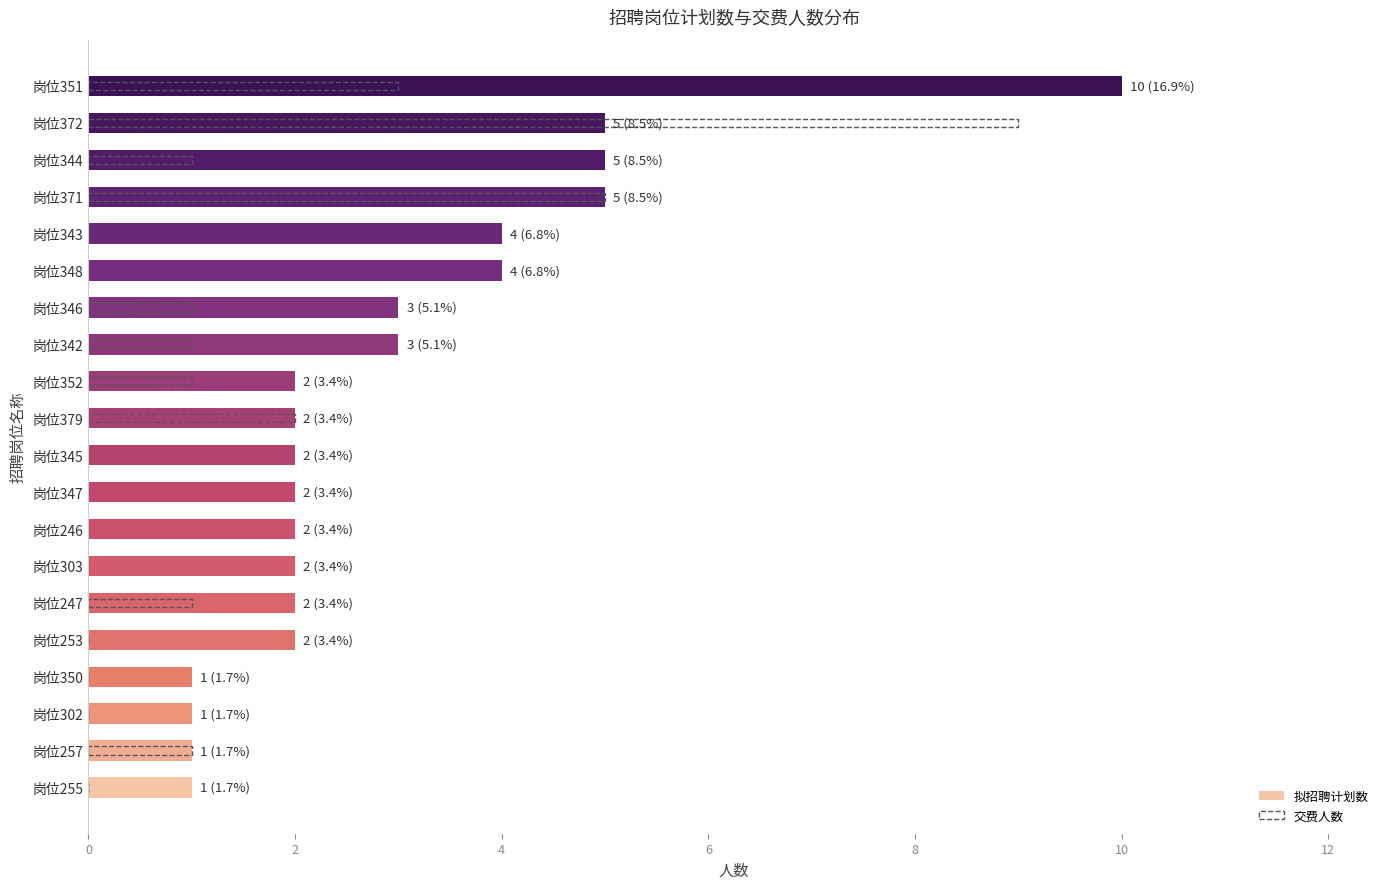

What is the difference between the maximum and minimum values in the 交费人数 series?

9